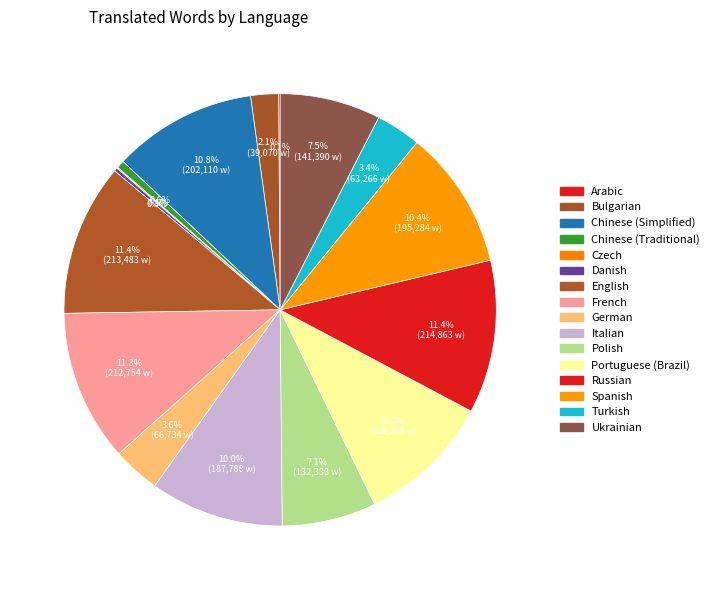

How many slices are in this pie chart?

16